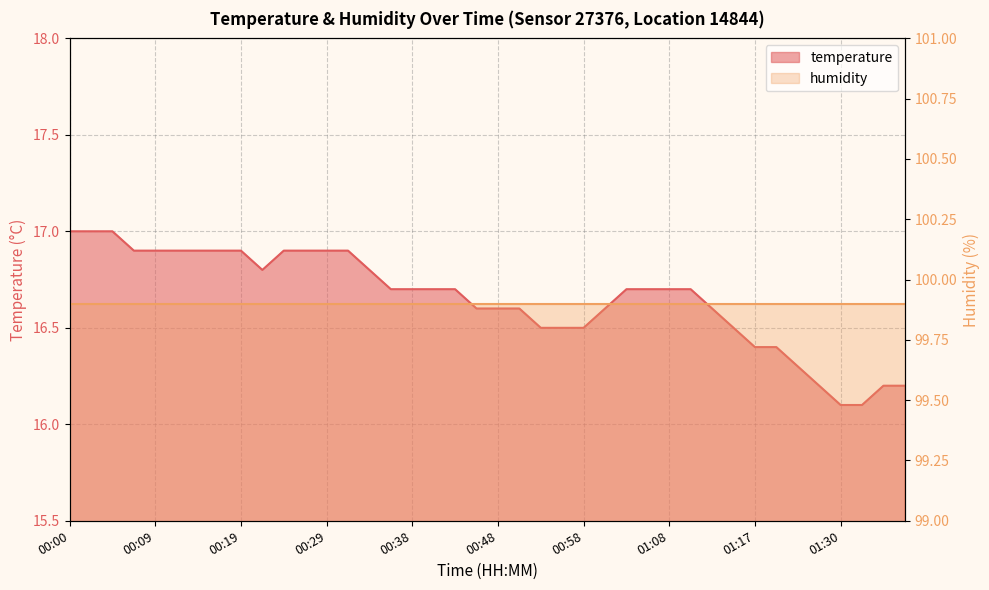

What is the difference between the maximum and minimum values?

0.9